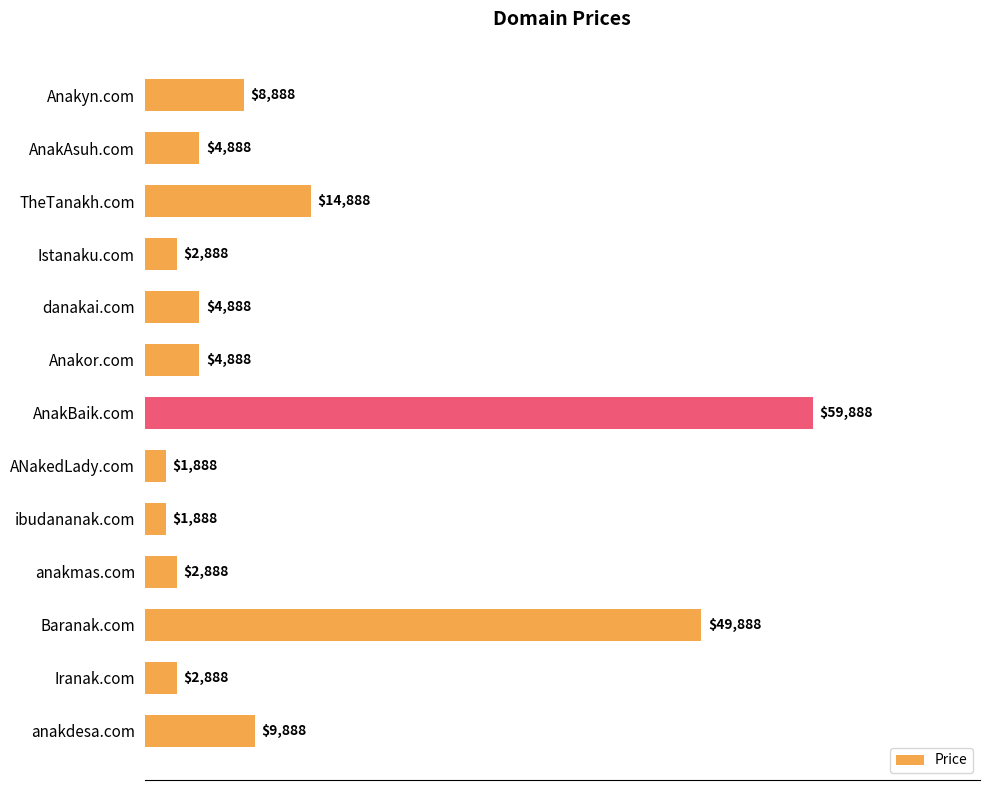

What value does the data have at danakai.com, to the nearest 50?

4900